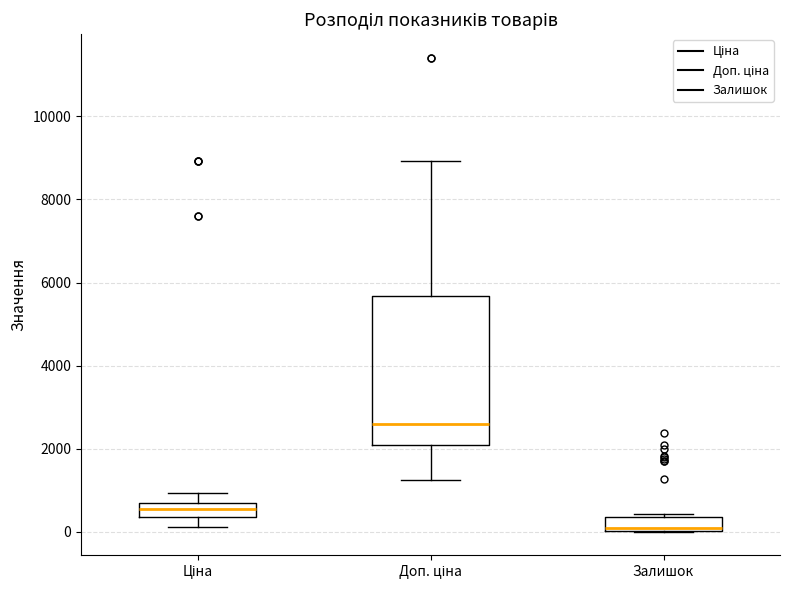

Comparing the boxes themselves (not the whiskers), which one is the tallest?

Доп. ціна